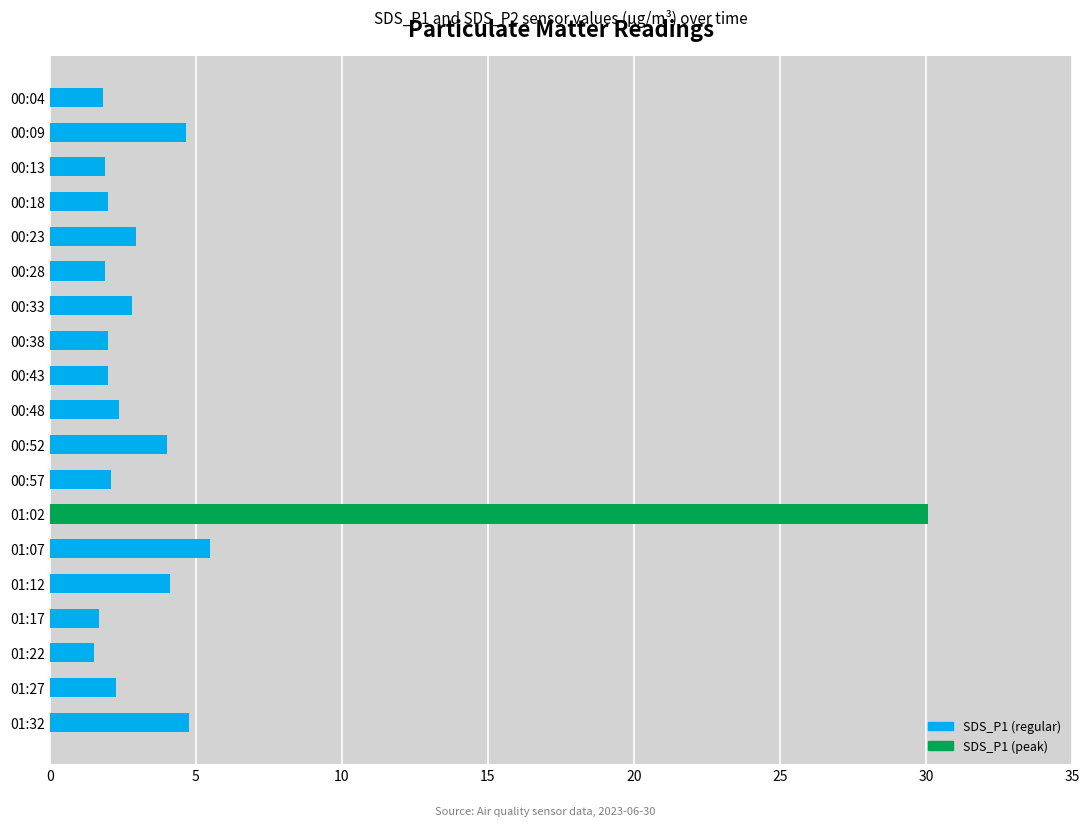

At which category does the chart reach its peak across all series?

01:02